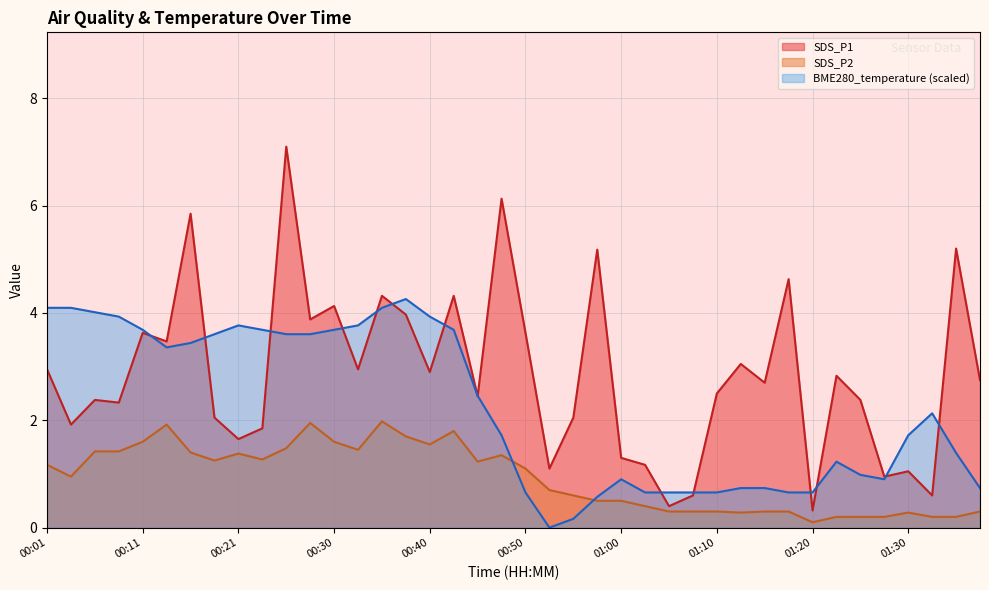

Rank the categories by SDS_P2 value from highest to lowest.

00:35, 00:28, 00:13, 00:43, 00:38, 00:11, 00:30, 00:40, 00:26, 00:33, 00:06, 00:08, 00:16, 00:21, 00:48, 00:23, 00:18, 00:45, 00:01, 00:50, 00:03, 00:53, 00:55, 00:57, 01:00, 01:02, 01:05, 01:07, 01:10, 01:15, 01:17, 01:37, 01:12, 01:30, 01:22, 01:25, 01:27, 01:32, 01:35, 01:20